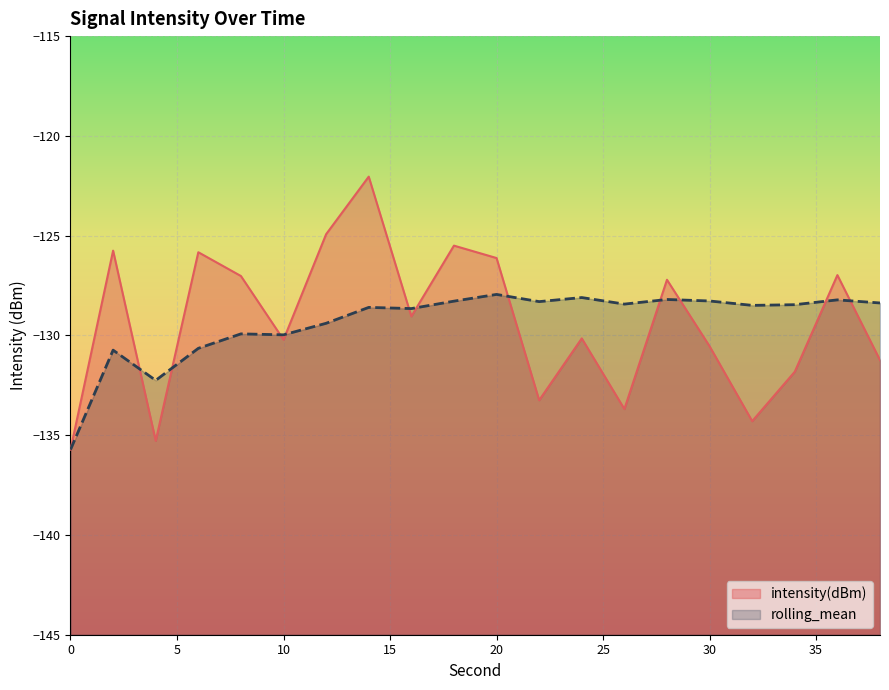

Reading right to left, extract all data points from this chart.

intensity(dBm): 38=-131.2	36=-127.0	34=-131.8	32=-134.3	30=-130.5	28=-127.2	26=-133.7	24=-130.1	22=-133.2	20=-126.1	18=-125.5	16=-129.0	14=-122.0	12=-124.9	10=-130.2	8=-127.0	6=-125.8	4=-135.3	2=-125.8	0=-135.7
rolling_mean: 38=-128.4	36=-128.2	34=-128.5	32=-128.5	30=-128.3	28=-128.2	26=-128.4	24=-128.1	22=-128.3	20=-127.9	18=-128.3	16=-128.7	14=-128.6	12=-129.4	10=-130.0	8=-129.9	6=-130.6	4=-132.3	2=-130.7	0=-135.7